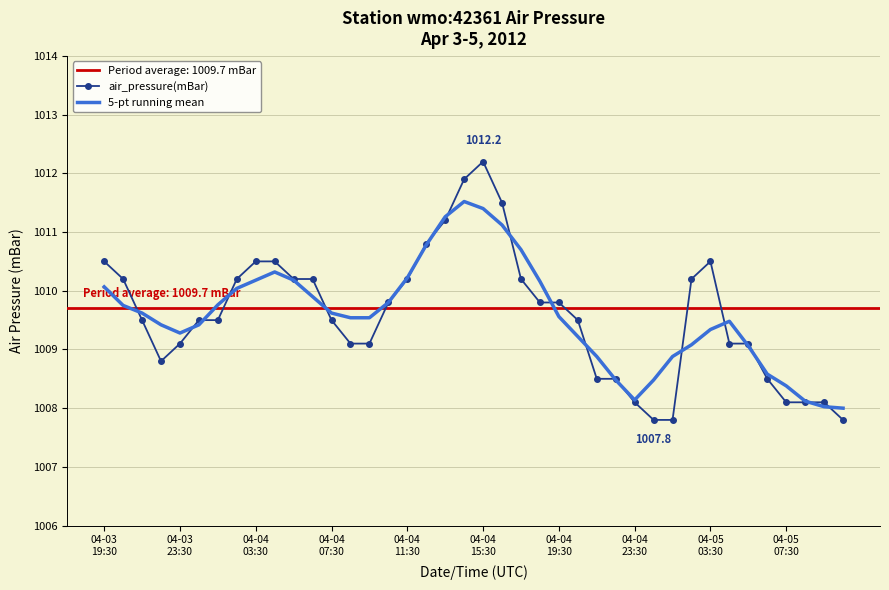

The value of 5-pt running mean at 37 is 1008.1. True or false?

True